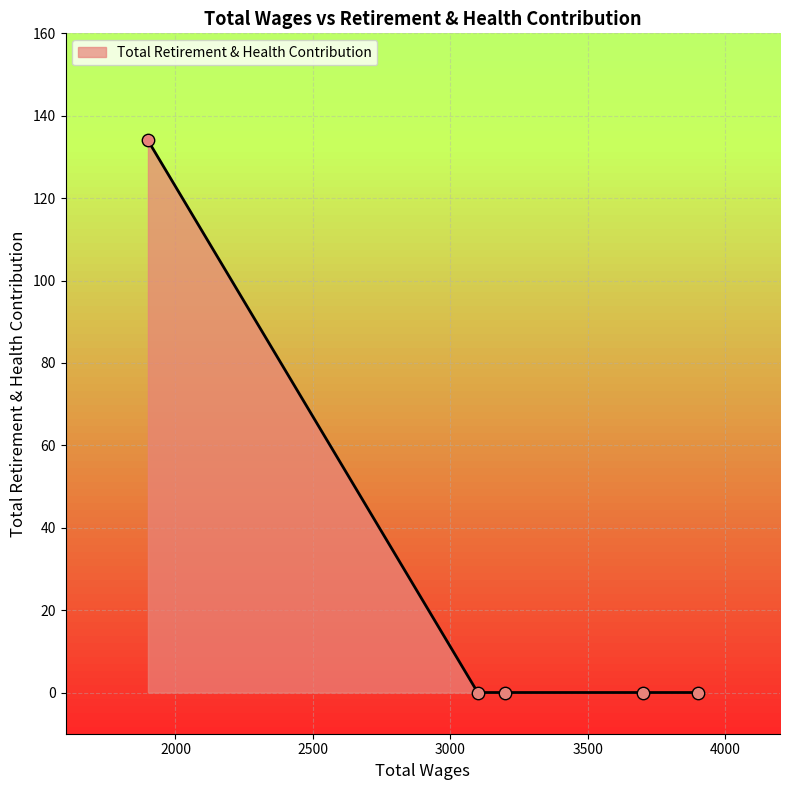

What is the sum of all values?

134